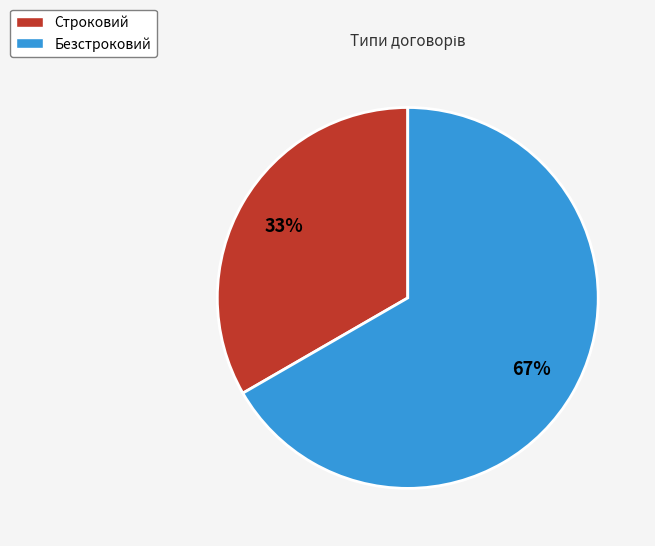

To the nearest percent, what percentage of the pie is Безстроковий?

67%